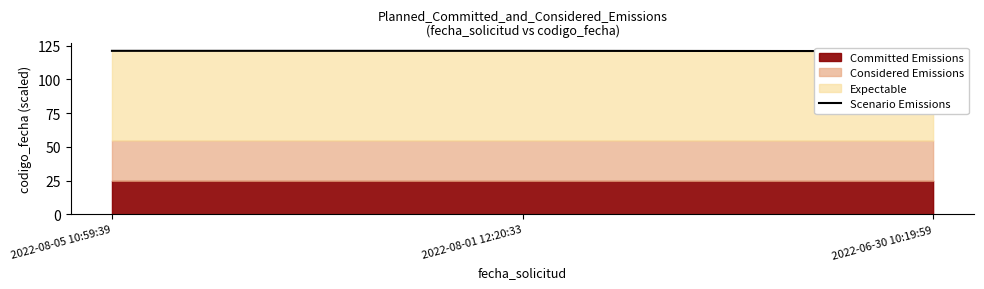

True or false: the data shows 216.7 at 2022-08-01 12:20:33.

False